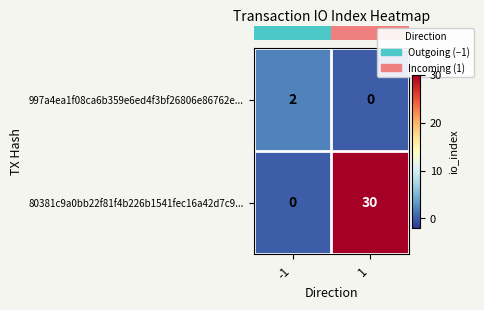

Count the number of data series in this chart.

2